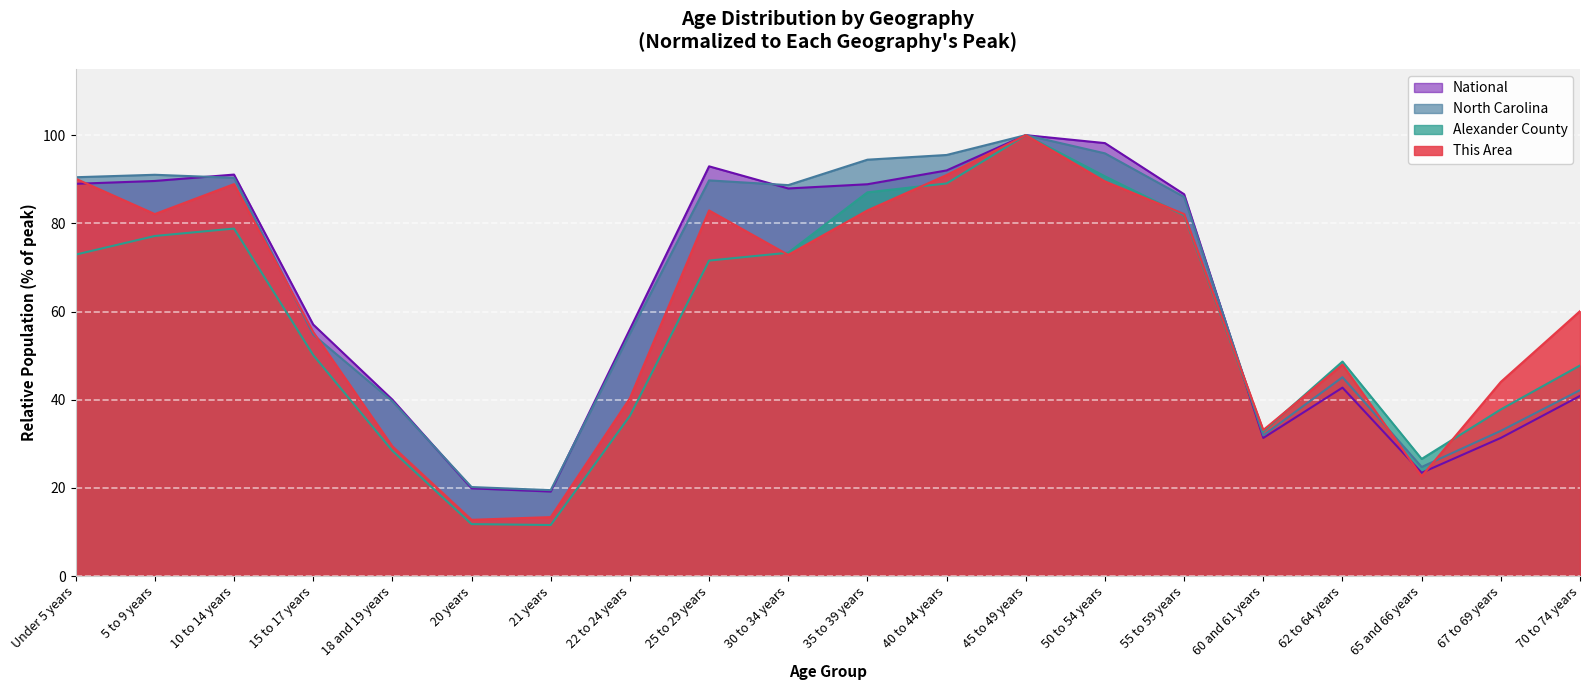

The value of Alexander County at 22 to 24 years is 15.9. True or false?

False